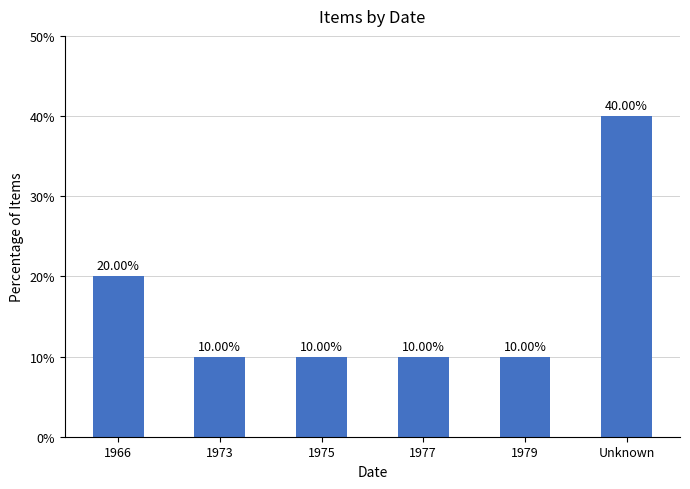

Reading right to left, extract all data points from this chart.

40	10	10	10	10	20